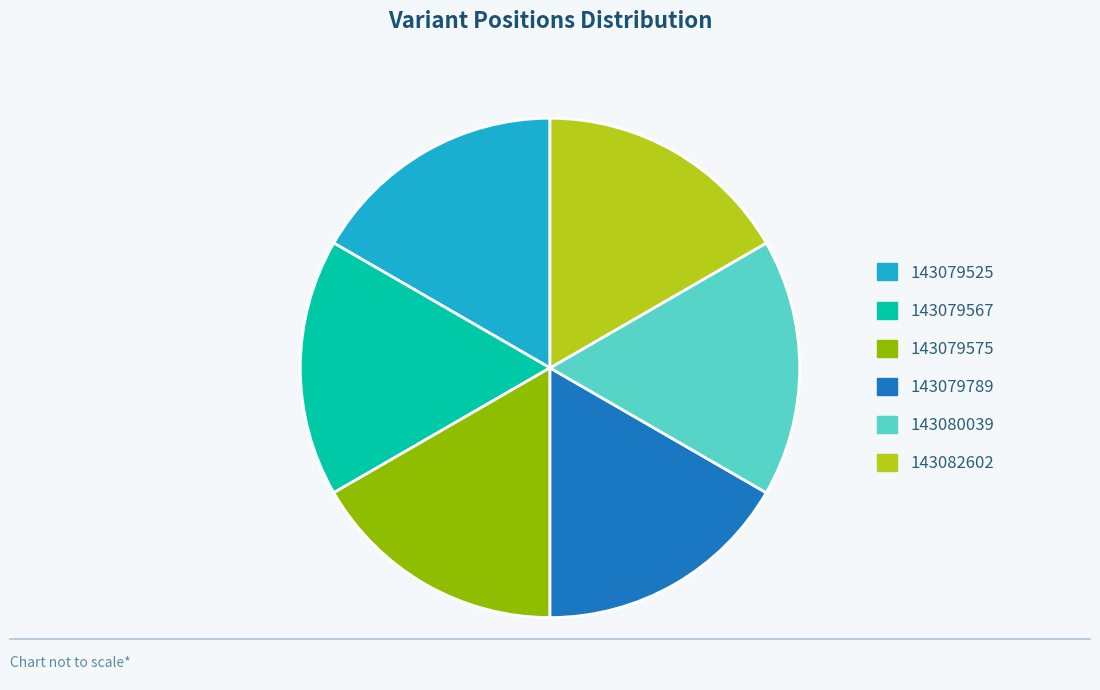

True or false: 143080039 accounts for 17% of the total.

True